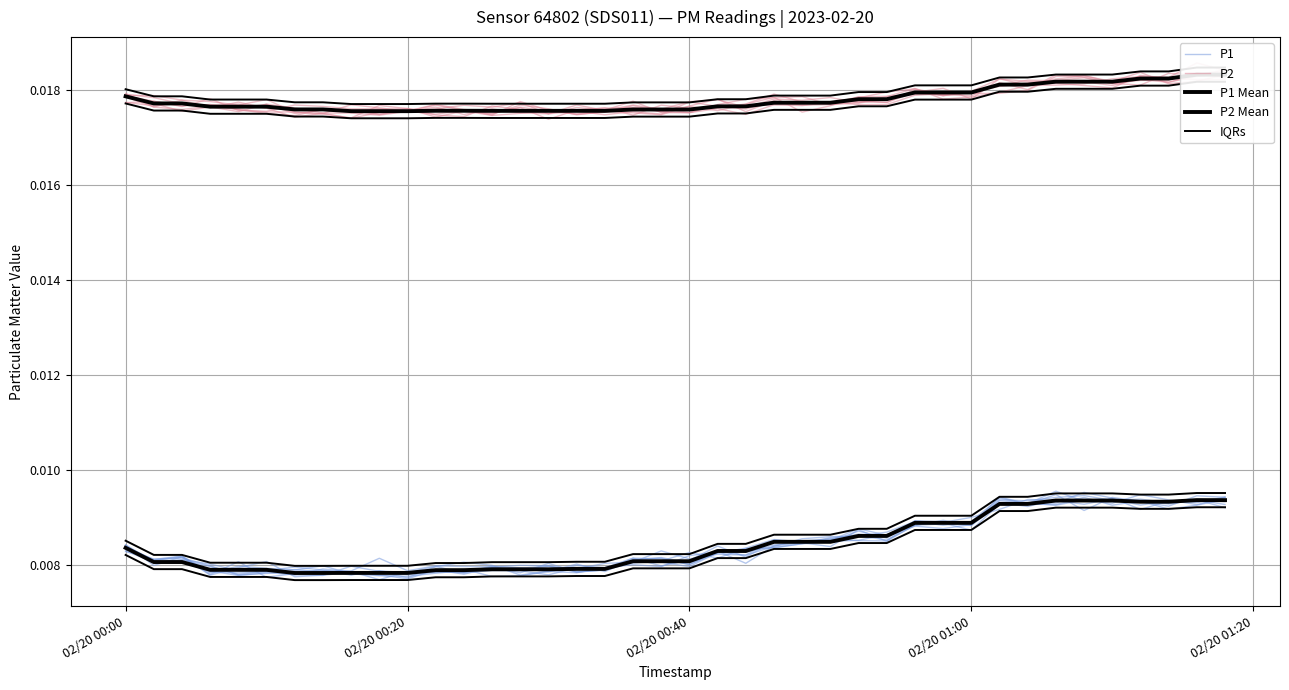

What are all the series names shown in the legend?

P1, P2, P1 Mean, P2 Mean, IQRs